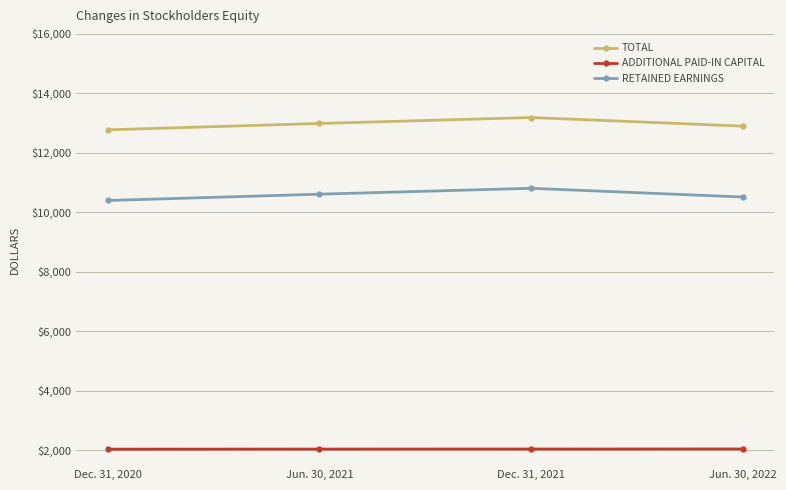

How many lines are shown in the chart?

3